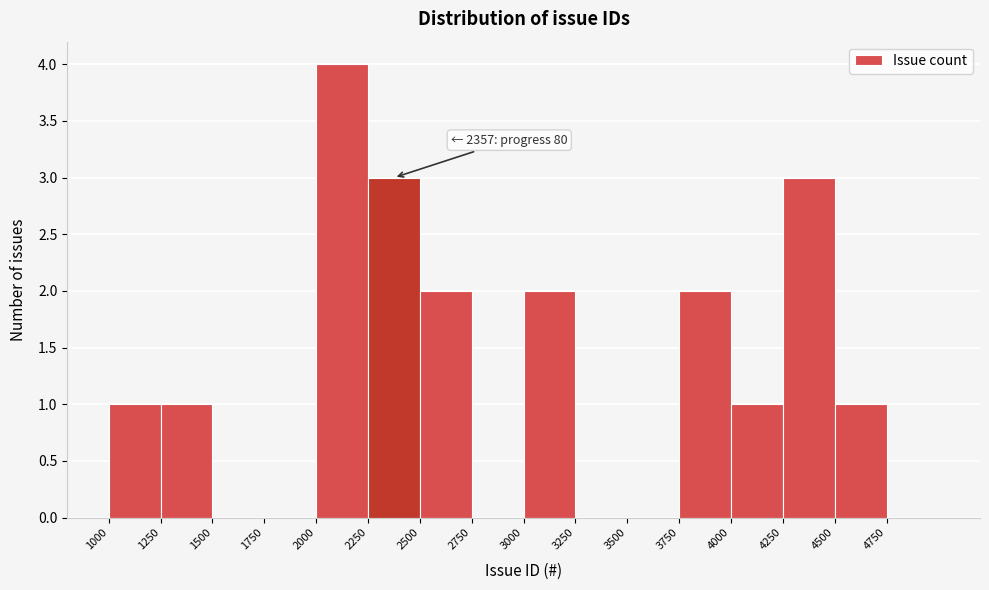

Which range on the x-axis has the tallest bar?

2000 to 2250